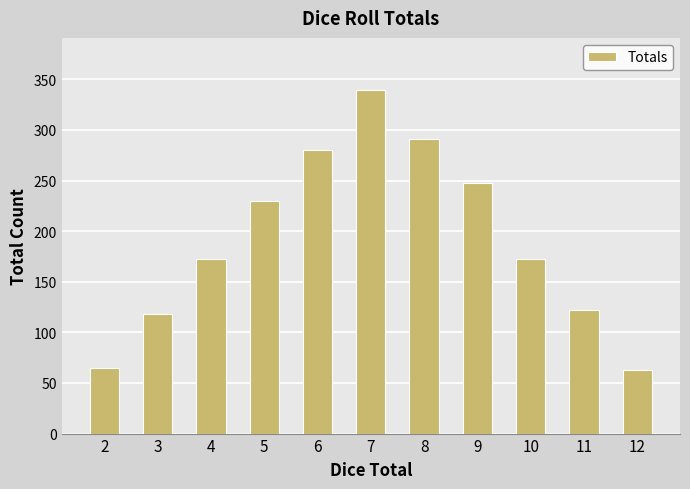

What is the sum of all values?

2103